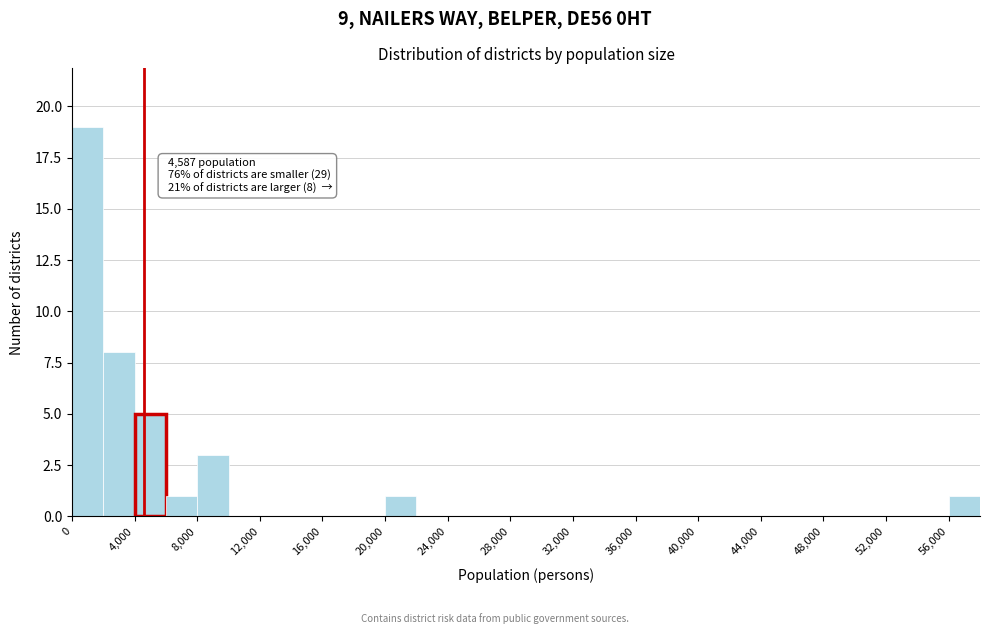

Over which range of the x-axis is the bar tallest?

0 to 2000